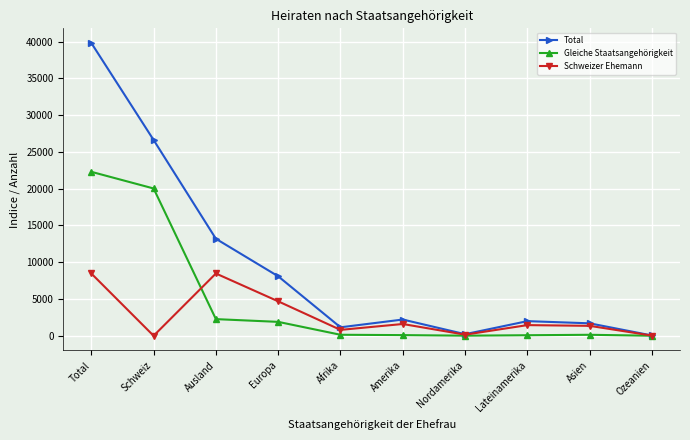

At which label does Schweizer Ehemann first exceed 1452?

Total